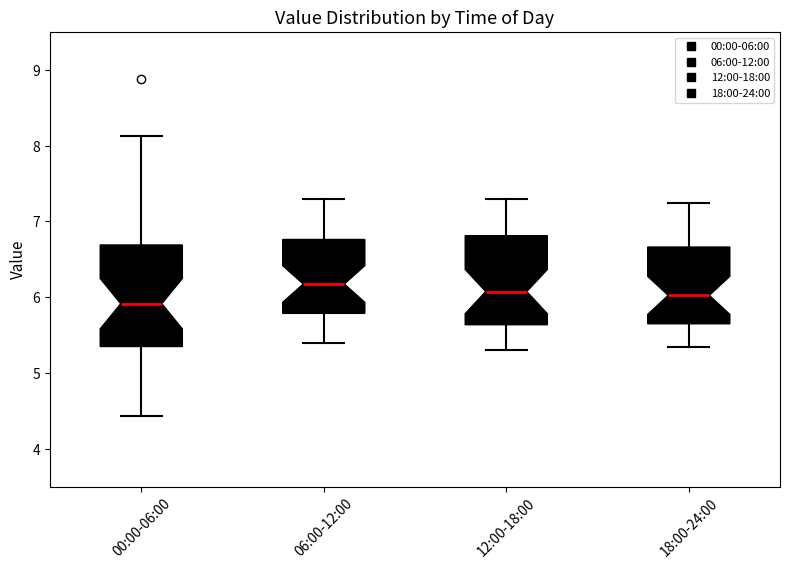

Reading left to right, transcribe this box plot: for each box, give where its median line is, the range the box spans, and where its two whiskers end, as read against the y-axis. The values are not printed on the chart, so give them approximately, as read against the axis.

00:00-06:00: median 5.9, box 5.4 to 6.7, whiskers 4.4 to 8.1
06:00-12:00: median 6.2, box 5.8 to 6.8, whiskers 5.4 to 7.3
12:00-18:00: median 6.1, box 5.6 to 6.8, whiskers 5.3 to 7.3
18:00-24:00: median 6.0, box 5.7 to 6.7, whiskers 5.4 to 7.3